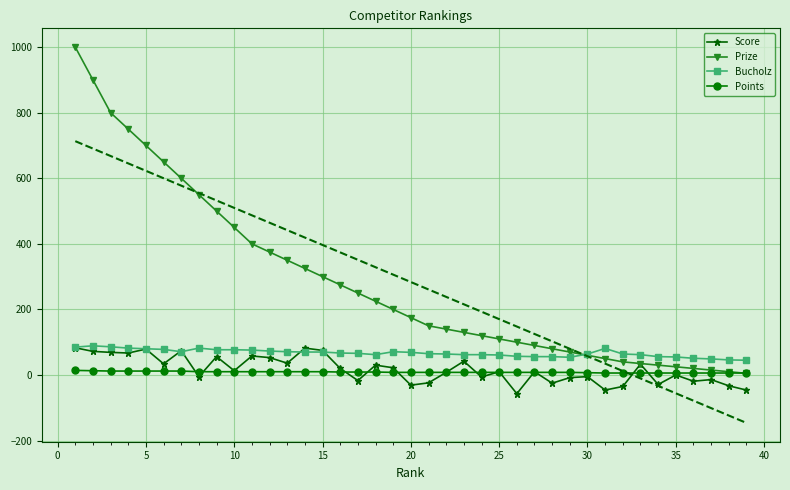

What is the lowest value of the Bucholz series?

45